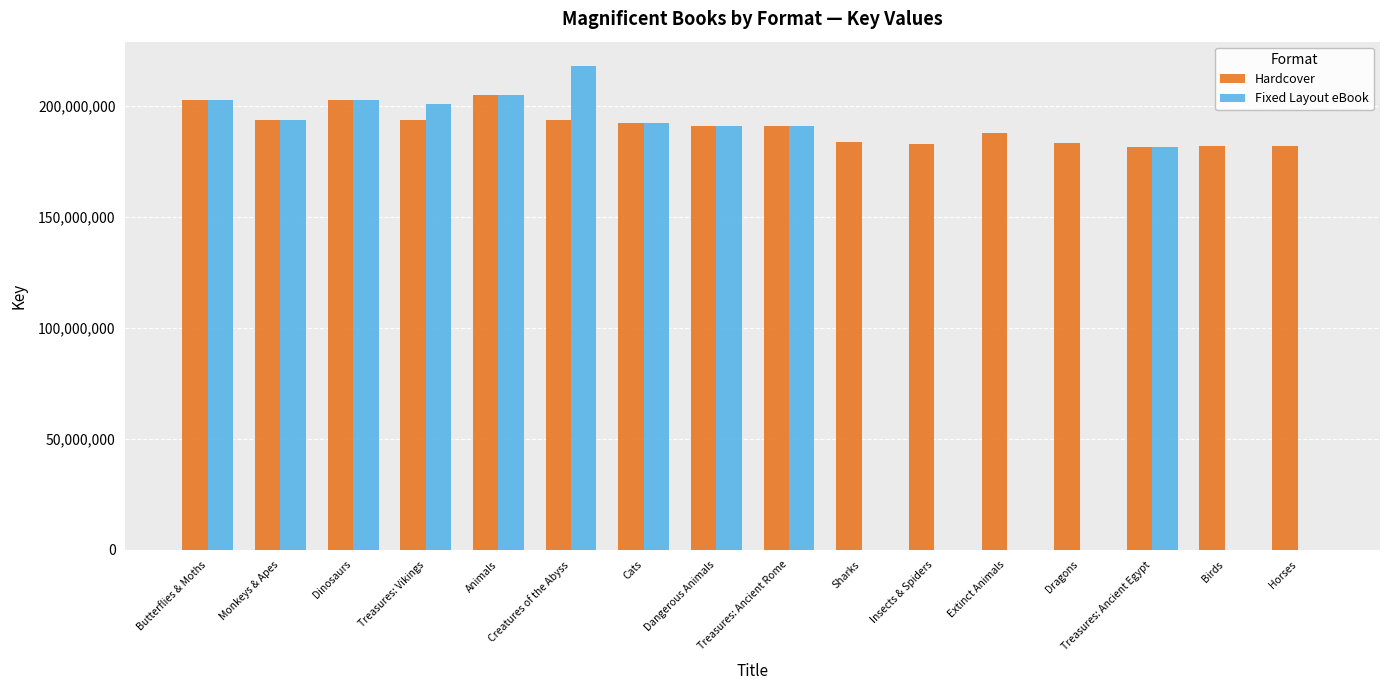

True or false: Hardcover has a value of 265519545 at Sharks.

False